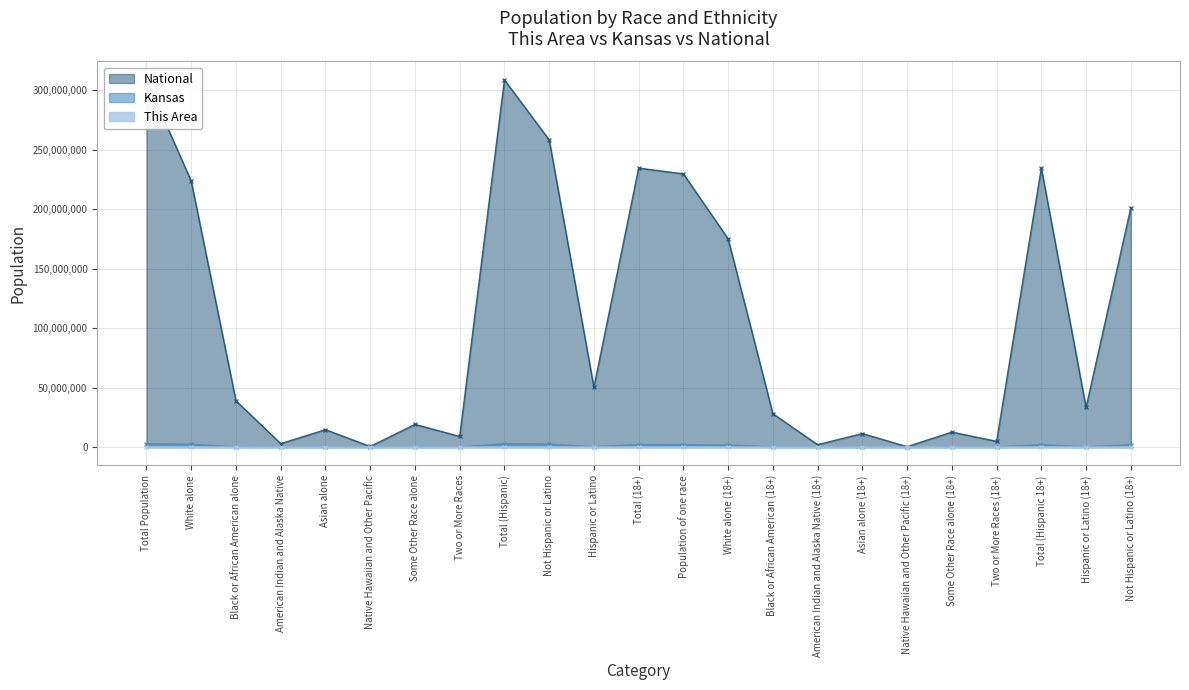

How many distinct data groups are displayed?

3